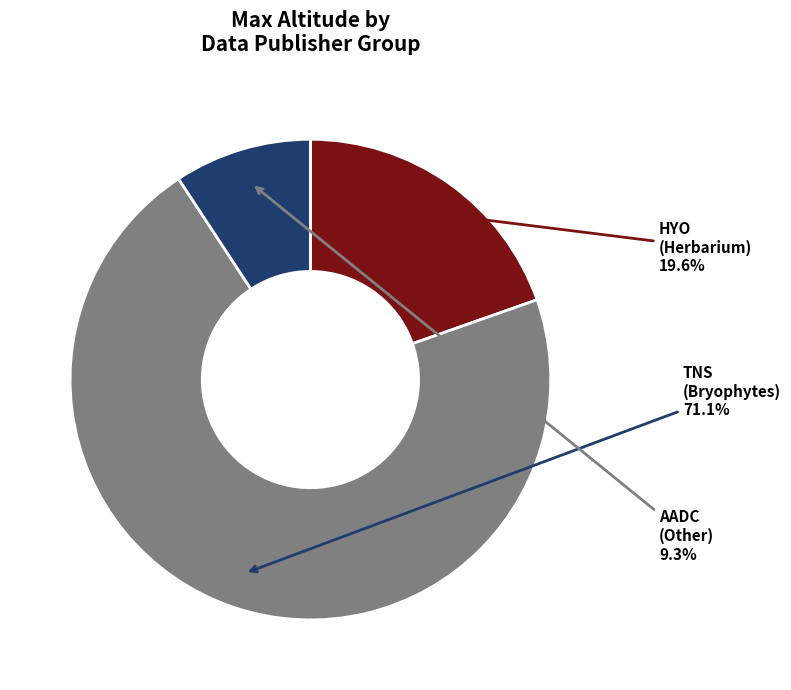

Does any single category account for the majority?

Yes